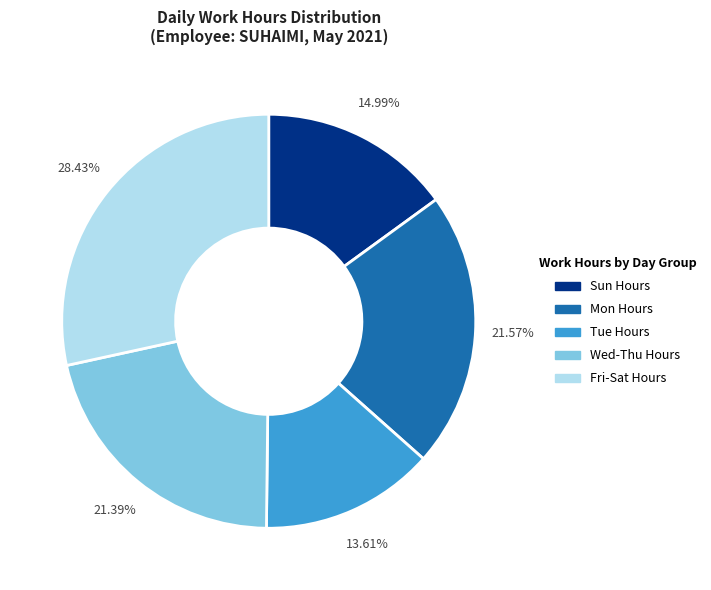

Is there any slice that represents more than half of the pie?

No